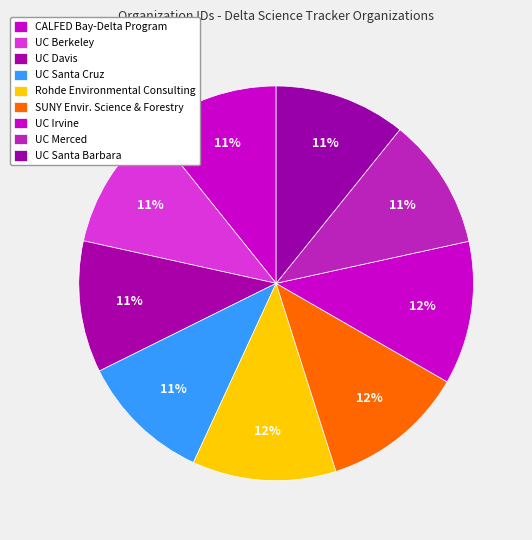

What is the ratio of the value at Rohde Environmental Consulting to the value at UC Berkeley?

1.1